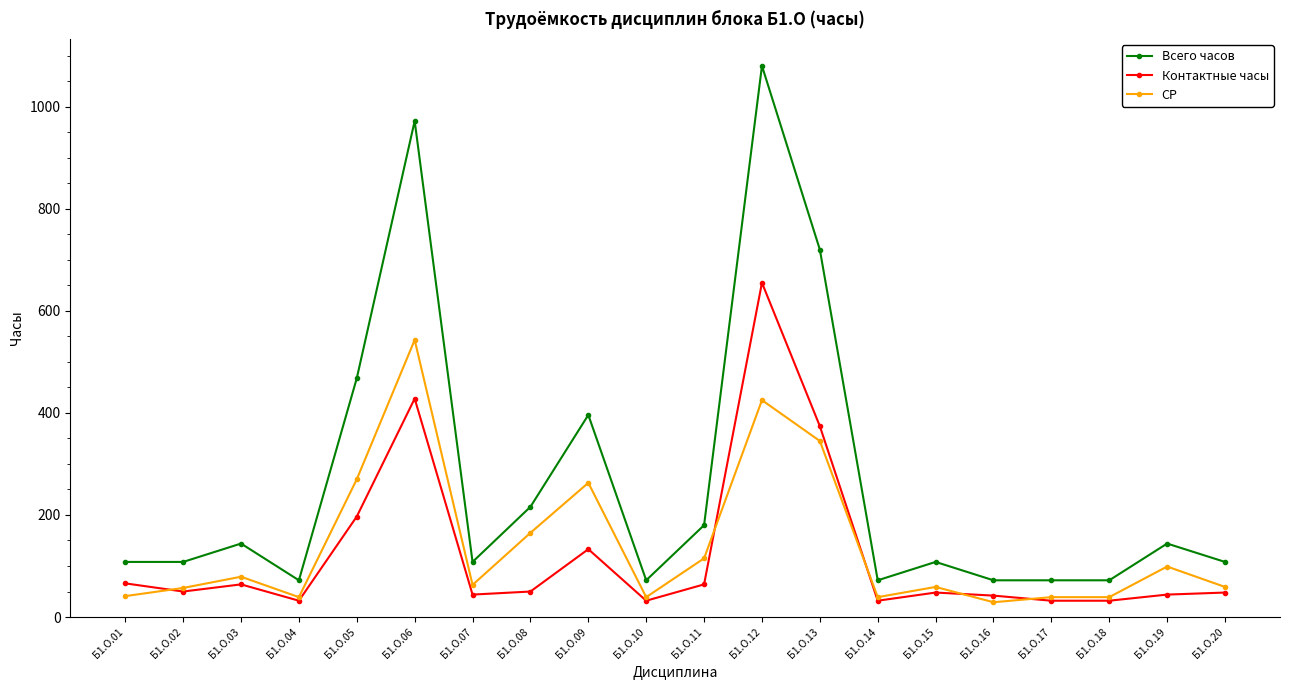

The value of Контактные часы at Б1.О.14 is 32. True or false?

True